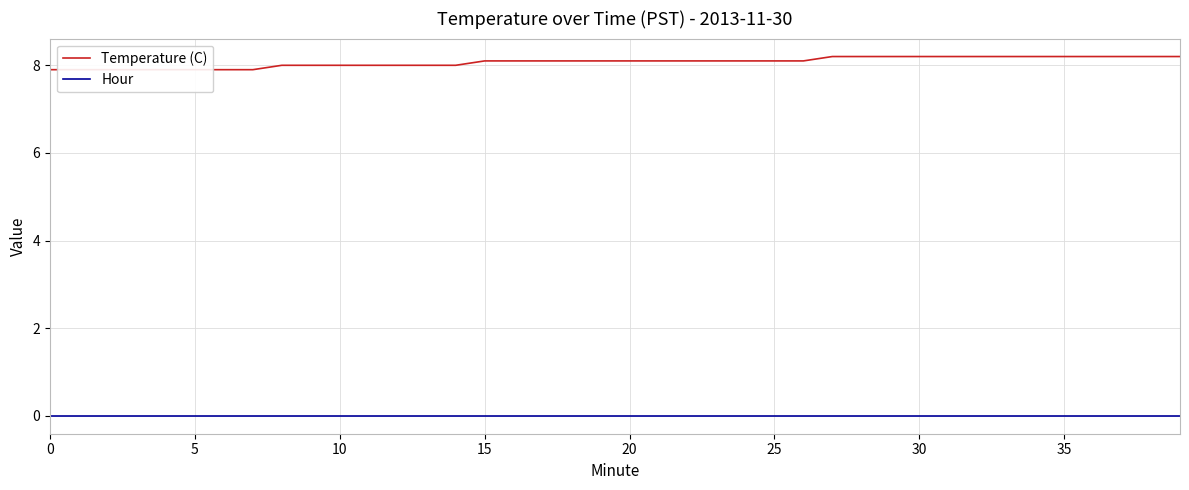

What are all the series names shown in the legend?

Temperature (C), Hour